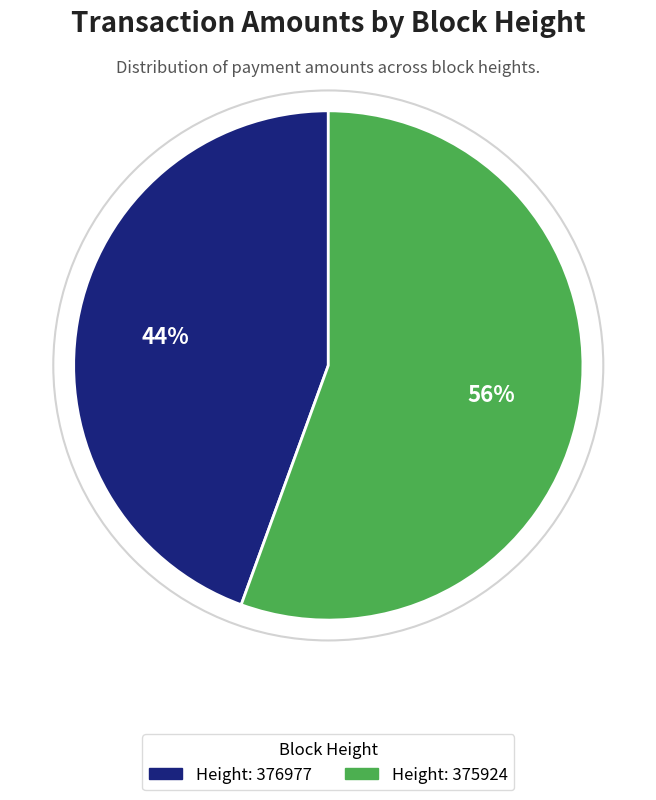

Does any single category account for the majority?

Yes